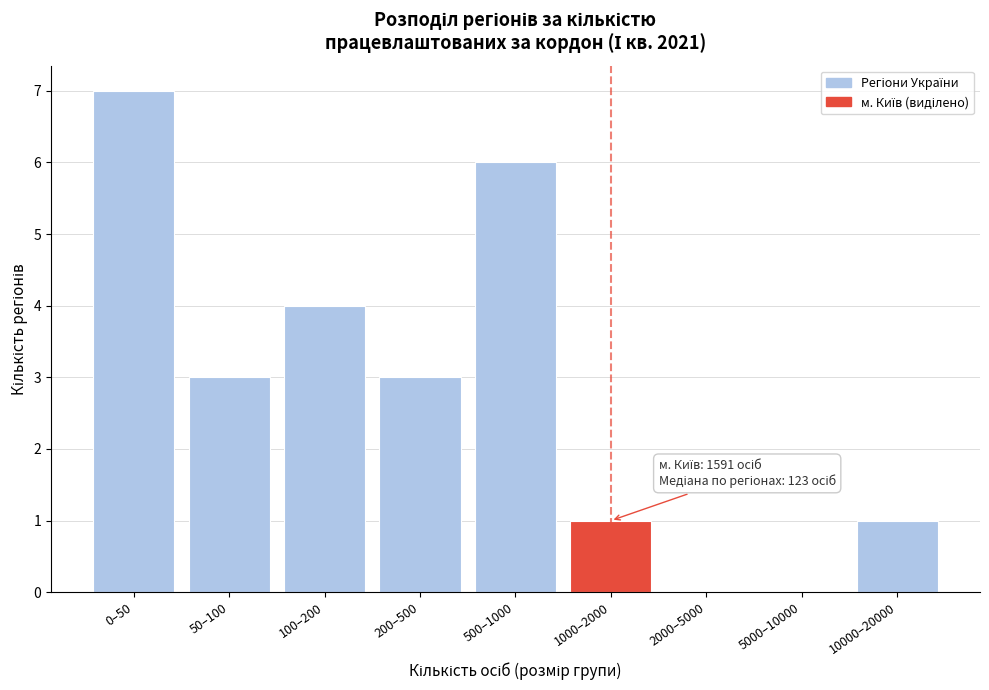

Reading right to left, list all the values displayed in this chart.

10000–20000=1	5000–10000=0	2000–5000=0	1000–2000=1	500–1000=6	200–500=3	100–200=4	50–100=3	0–50=7